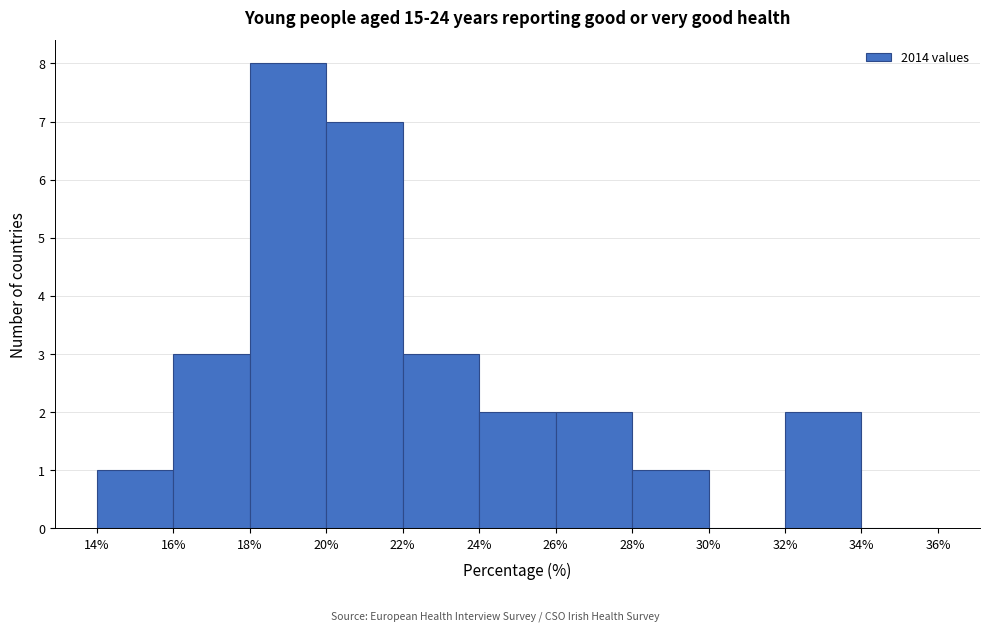

Reading left to right, list every bar in this chart as the range it spans on the x-axis followed by its height. The values are not printed on the chart, so give them approximately, as read against the axis.

14% to 16%: 1
16% to 18%: 3
18% to 20%: 8
20% to 22%: 7
22% to 24%: 3
24% to 26%: 2
26% to 28%: 2
28% to 30%: 1
30% to 32%: 0
32% to 34%: 2
34% to 36%: 0